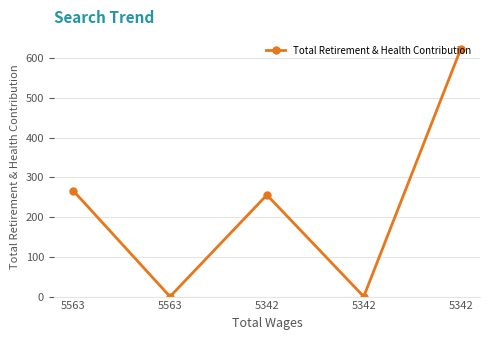

What is the maximum value shown in the chart?

623